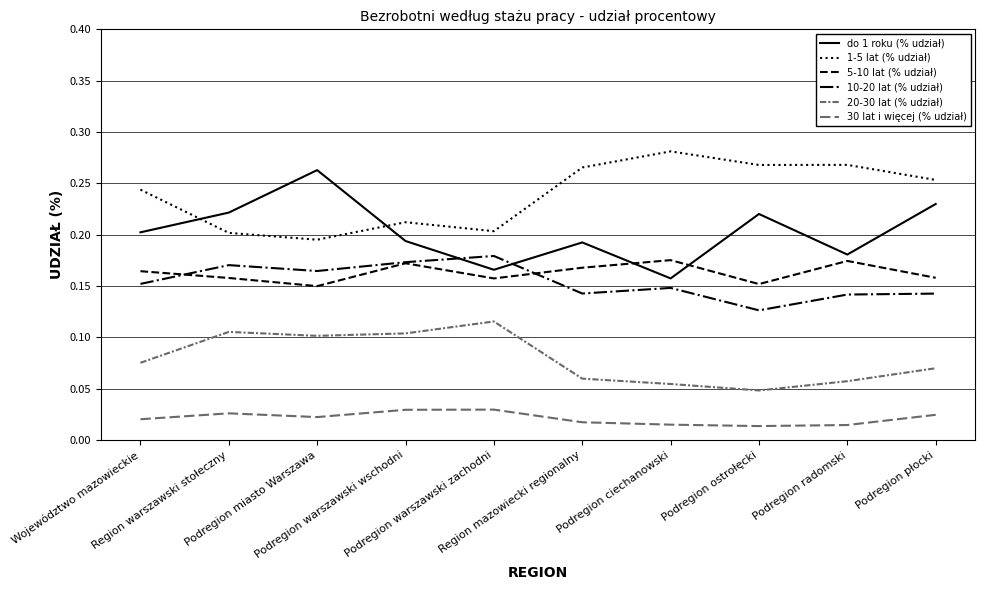

What is the value of the do 1 roku (% udział) point at the 1st from the left?

0.2